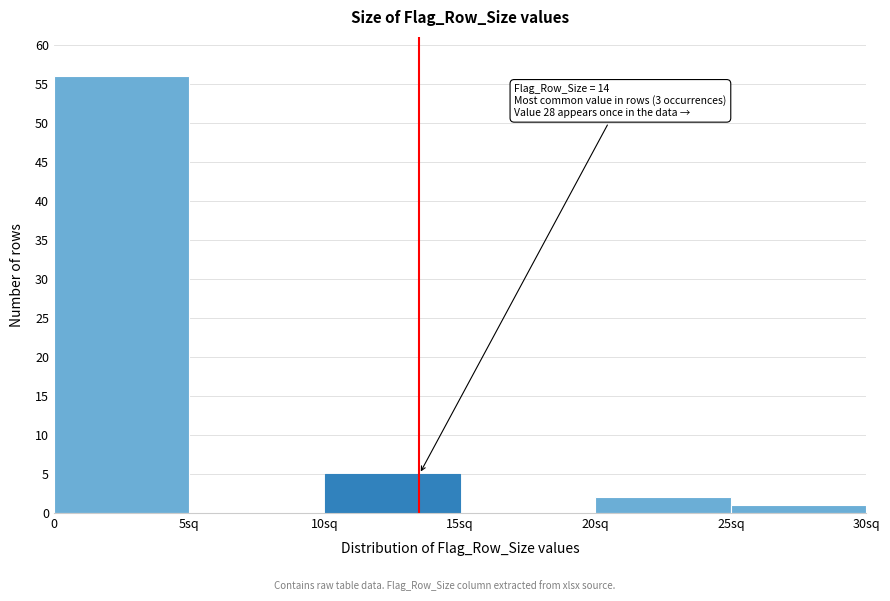

Reading left to right, transcribe all the data shown in this chart.

0=56	5sq=0	10sq=5	15sq=0	20sq=2	25sq=1